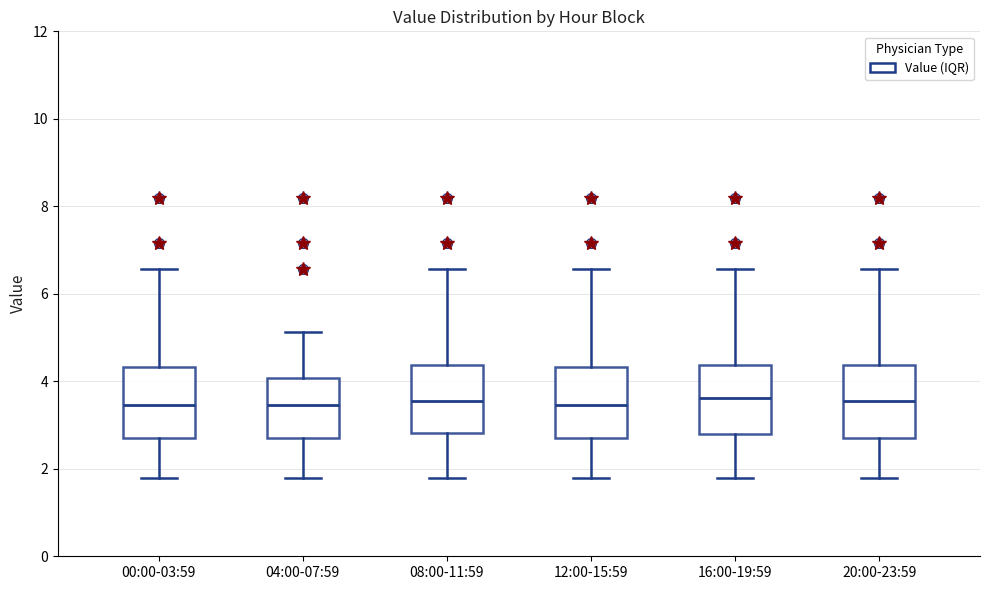

Reading left to right, read every box against the y-axis: the position of its median line, the range the box covers, and the ends of its whiskers. The values are not printed on the chart, so give them approximately, as read against the axis.

00:00-03:59: median 3.4, box 2.6 to 4.4, whiskers 1.8 to 6.6
04:00-07:59: median 3.4, box 2.6 to 4.0, whiskers 1.8 to 5.2
08:00-11:59: median 3.6, box 2.8 to 4.4, whiskers 1.8 to 6.6
12:00-15:59: median 3.4, box 2.6 to 4.4, whiskers 1.8 to 6.6
16:00-19:59: median 3.6, box 2.8 to 4.4, whiskers 1.8 to 6.6
20:00-23:59: median 3.6, box 2.6 to 4.4, whiskers 1.8 to 6.6